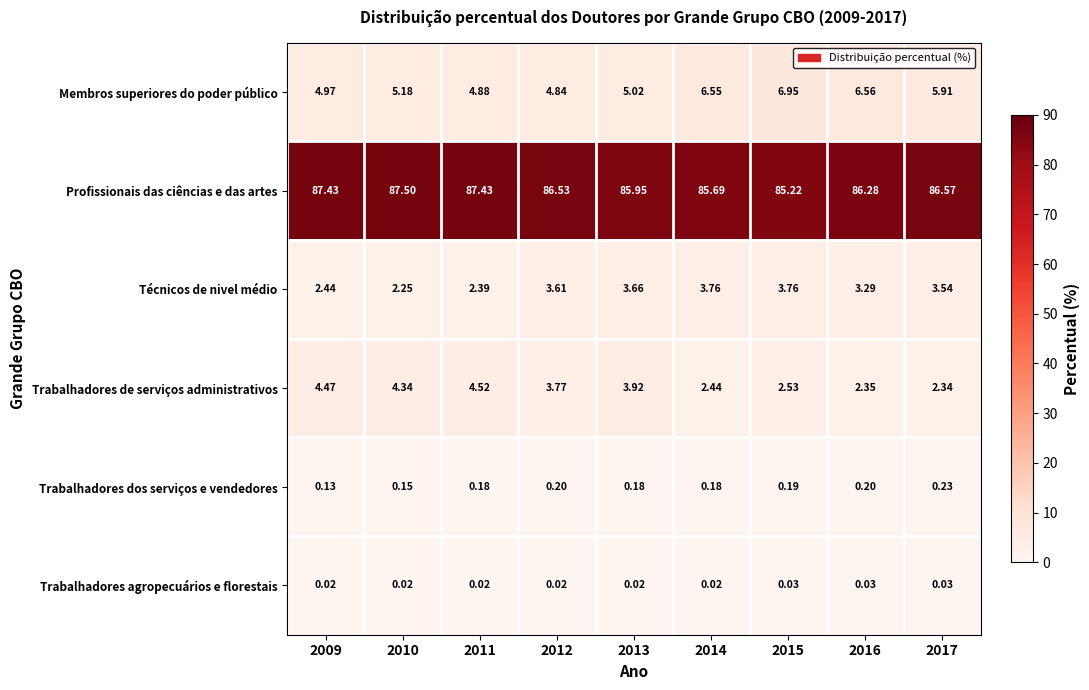

Which series has the largest total across all categories?

Profissionais das ciências e das artes